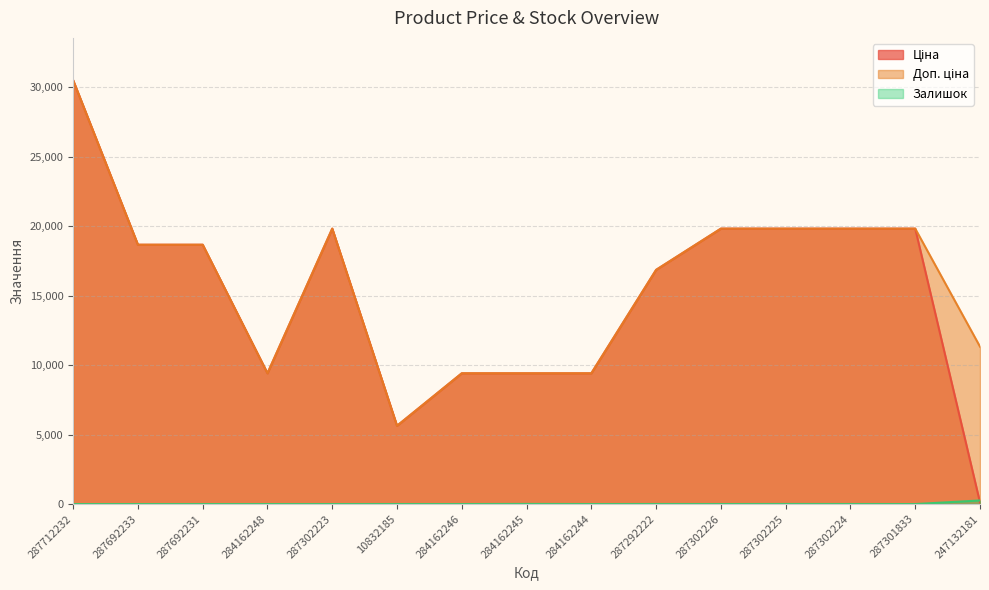

What is the sum of the Залишок values at 287292222 and 247132181?

264.0